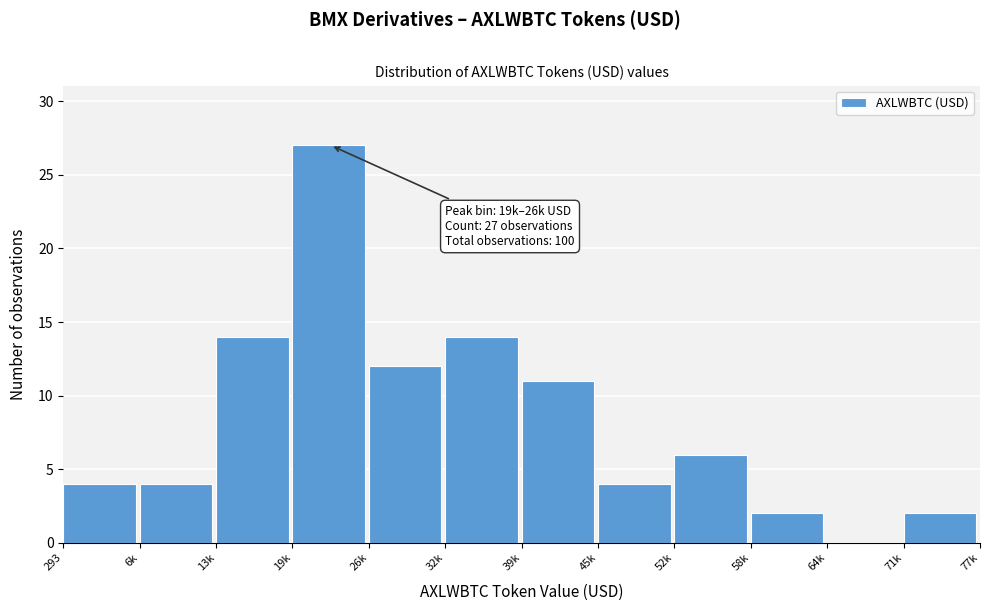

Reading left to right, what are all the values shown in this chart?

293=4	6k=4	13k=14	19k=27	26k=12	32k=14	39k=11	45k=4	52k=6	58k=2	64k=0	71k=2